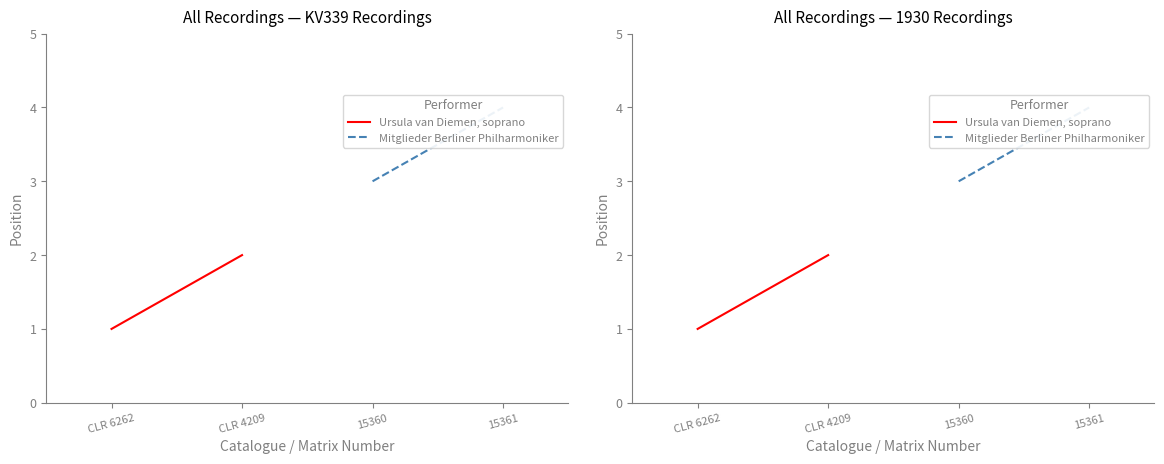

Which series has the largest total across all categories?

Mitglieder Berliner Philharmoniker